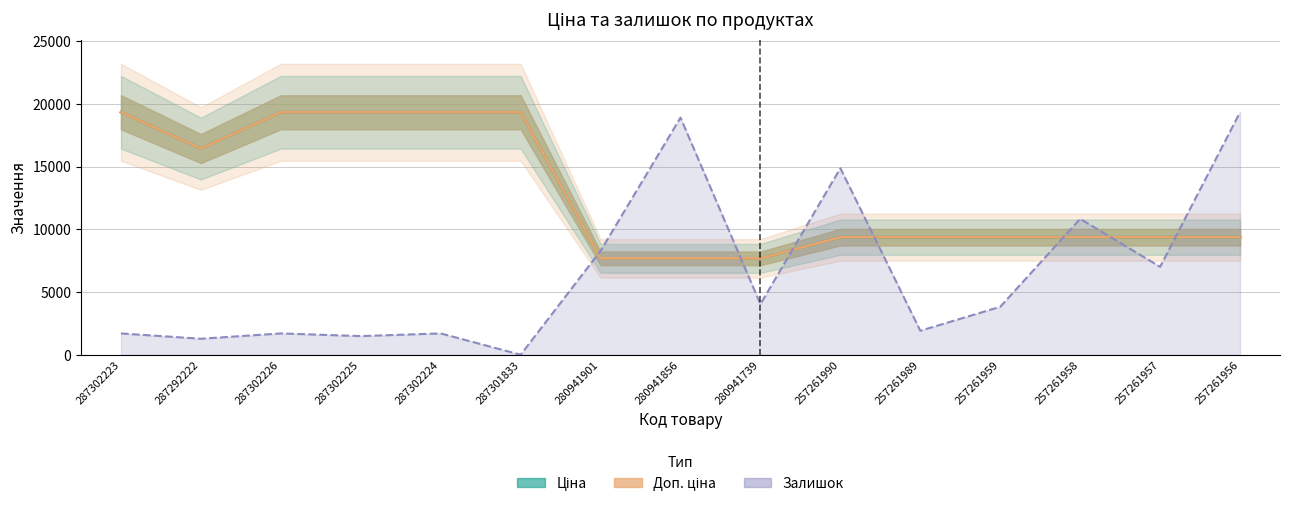

The Доп. ціна series shows 16448.2 at 287292222. True or false?

True